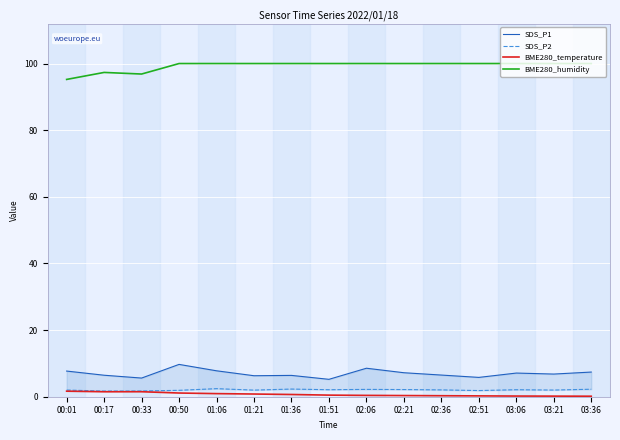

What is the sum of all BME280_humidity values?

1489.4